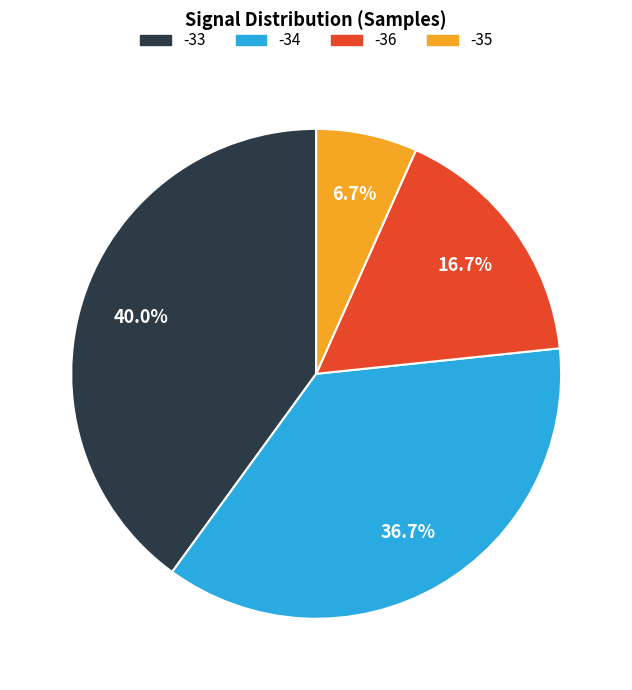

Is the sum of -33 and -34 greater than half?

Yes